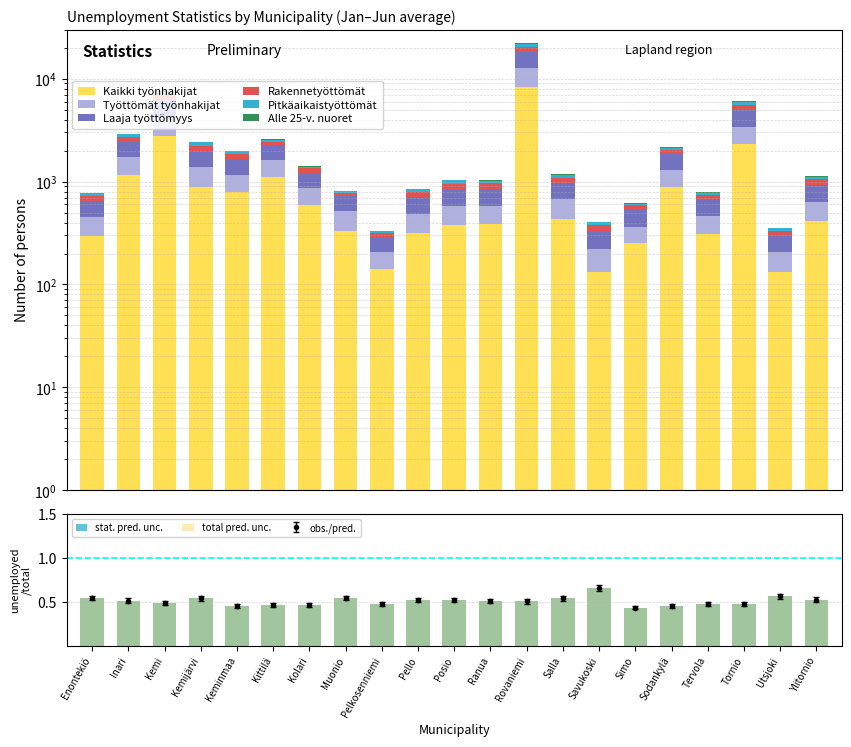

At Tornio, list the series in order from largest to smallest.

Kaikki työnhakijat, Laaja työttömyys, Työttömät työnhakijat, Rakennetyöttömät, Pitkäaikaistyöttömät, Alle 25-v. nuoret